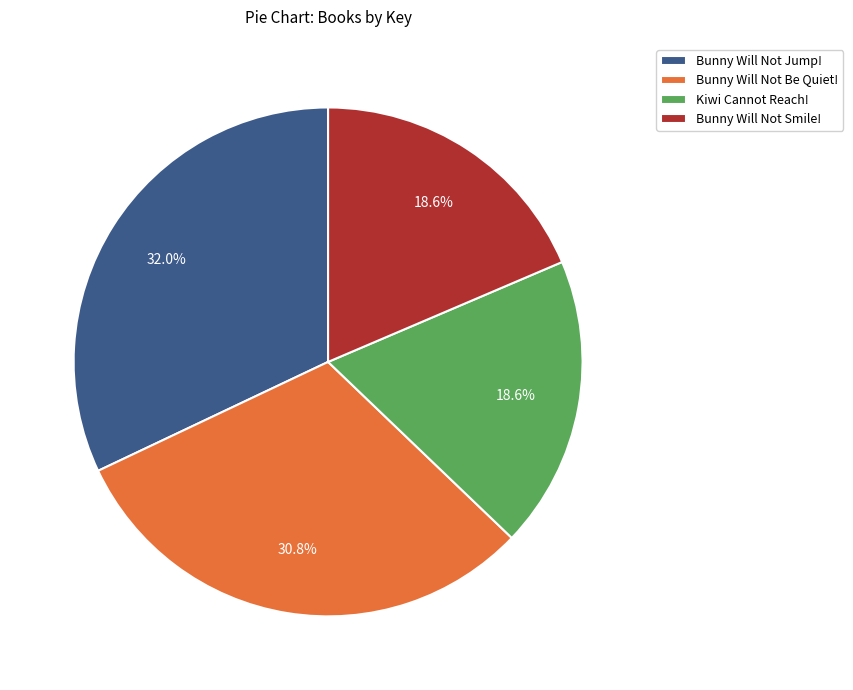

Does any single category account for the majority?

No